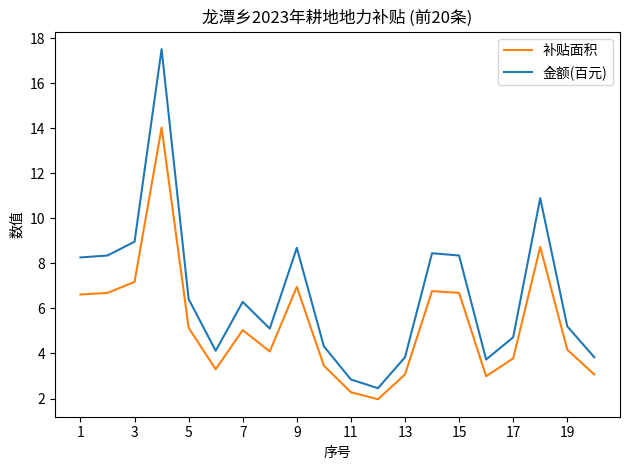

What is the lowest value of the 金额(百元) series?

2.5